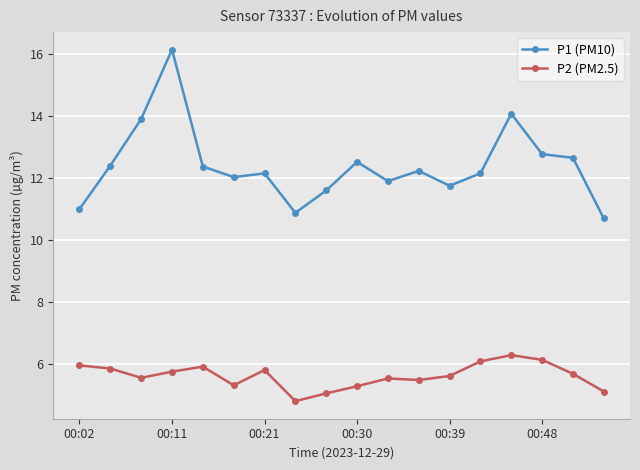

What is the maximum value shown in the chart?

16.1